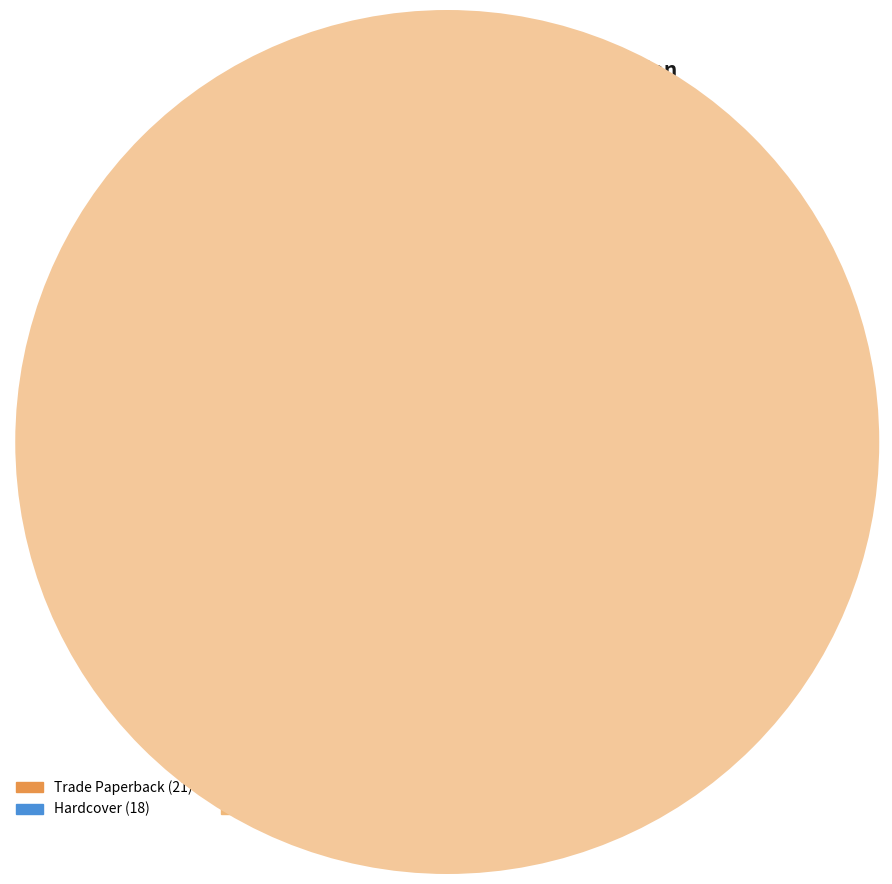

The Trade Paperback slice represents 45% of the pie. True or false?

False